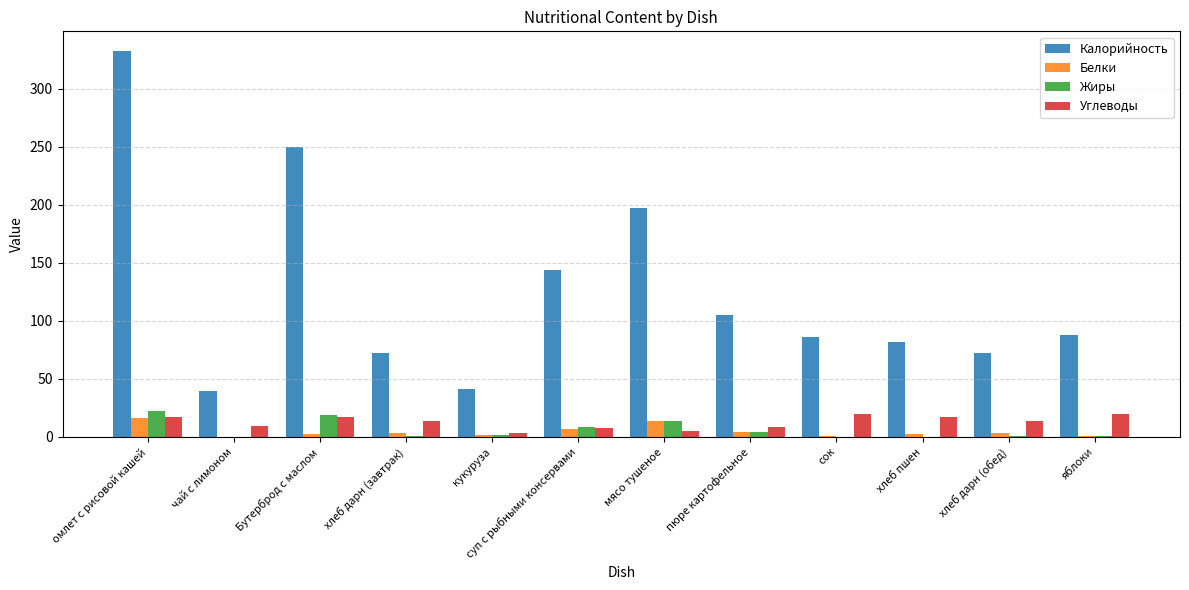

The Калорийность series shows 43.9 at суп с рыбными консервами. True or false?

False